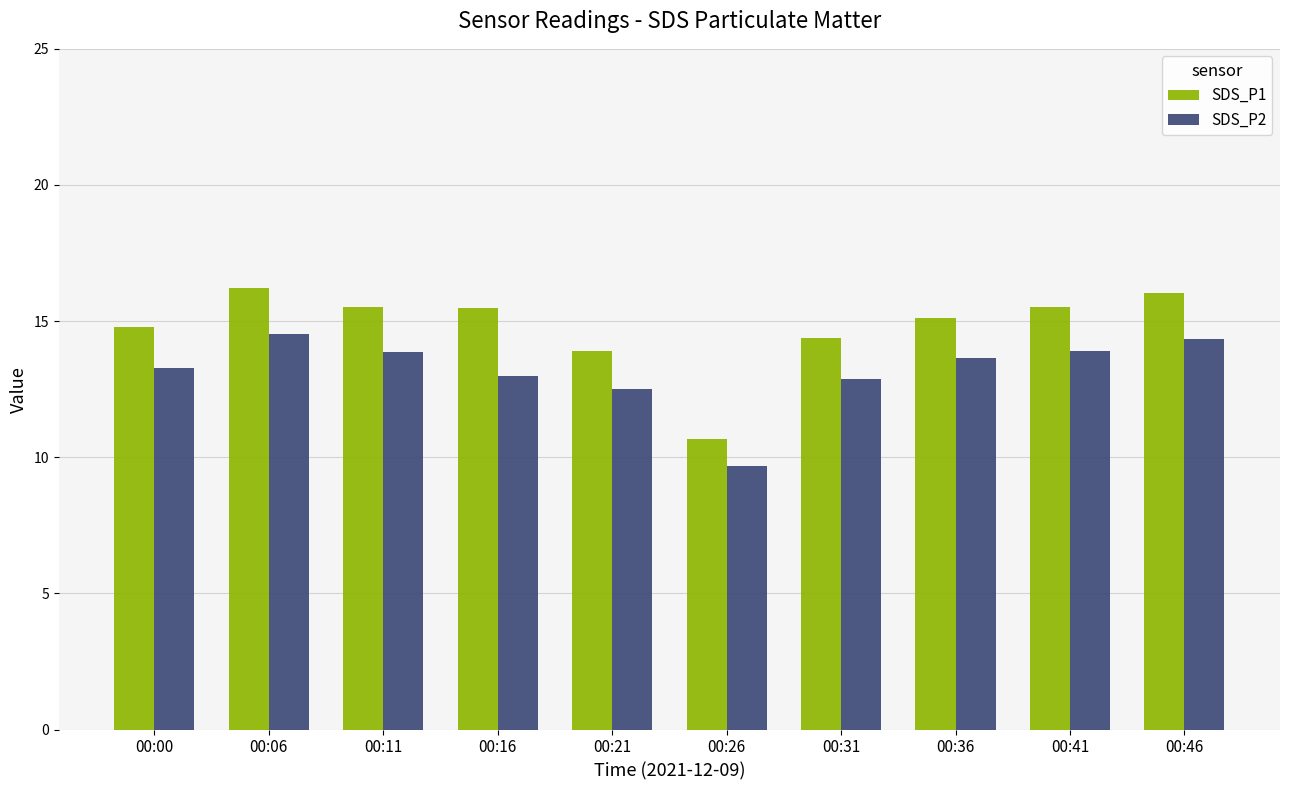

What is the total value across all series at 00:21?

26.4